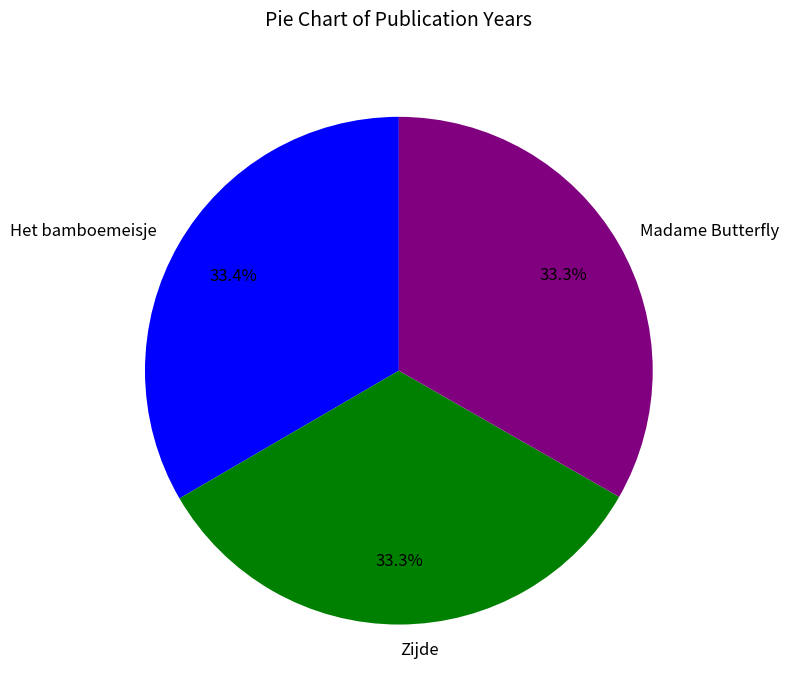

Count the number of slices in the pie.

3